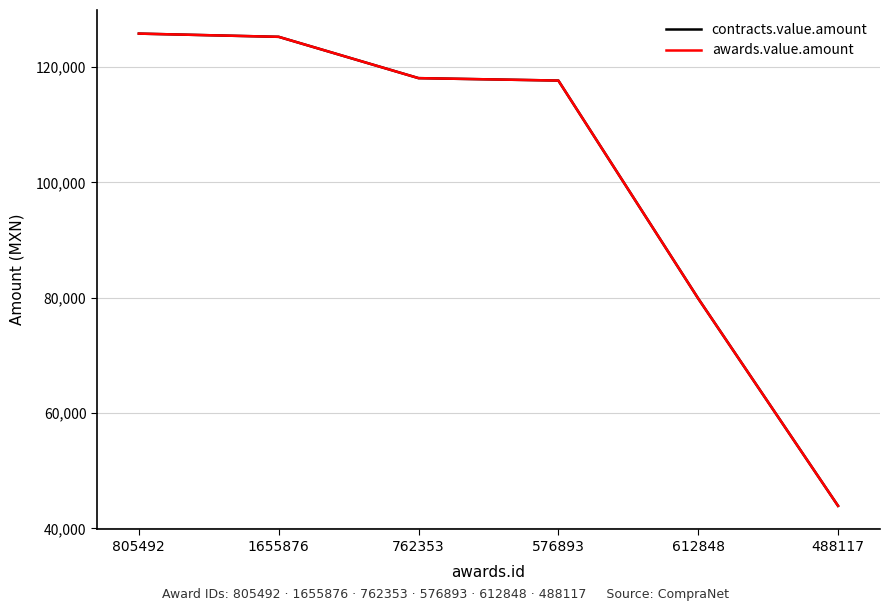

What is the difference between the awards.value.amount values at 576893 and 1655876?

7582.7